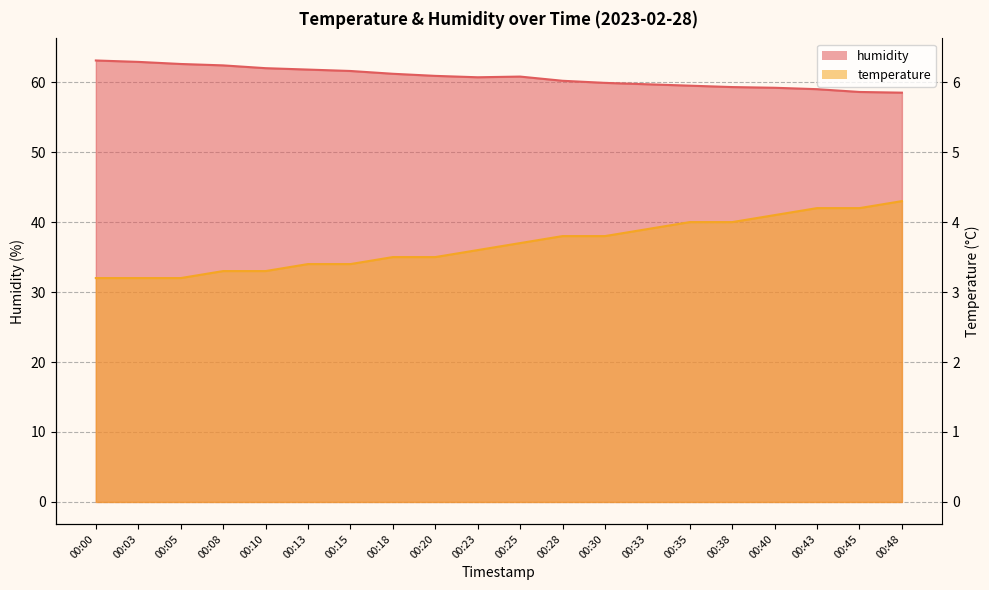

At which category is the sum across all series the highest?

00:48